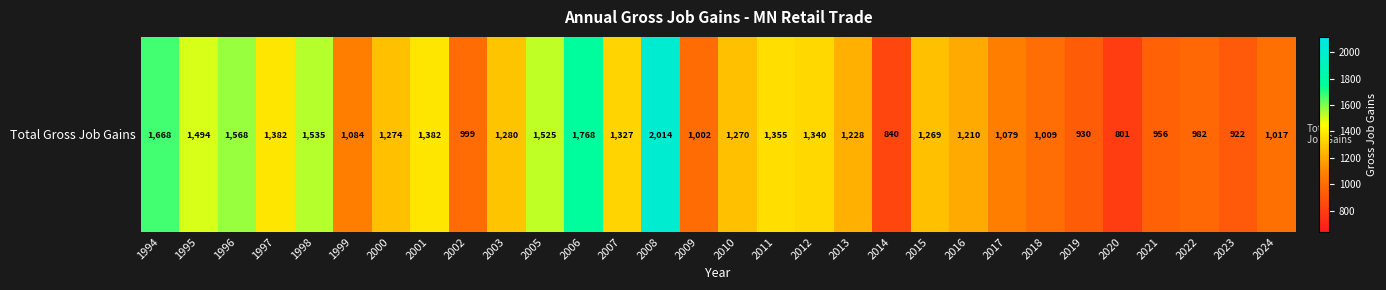

Count the number of data series in this chart.

1